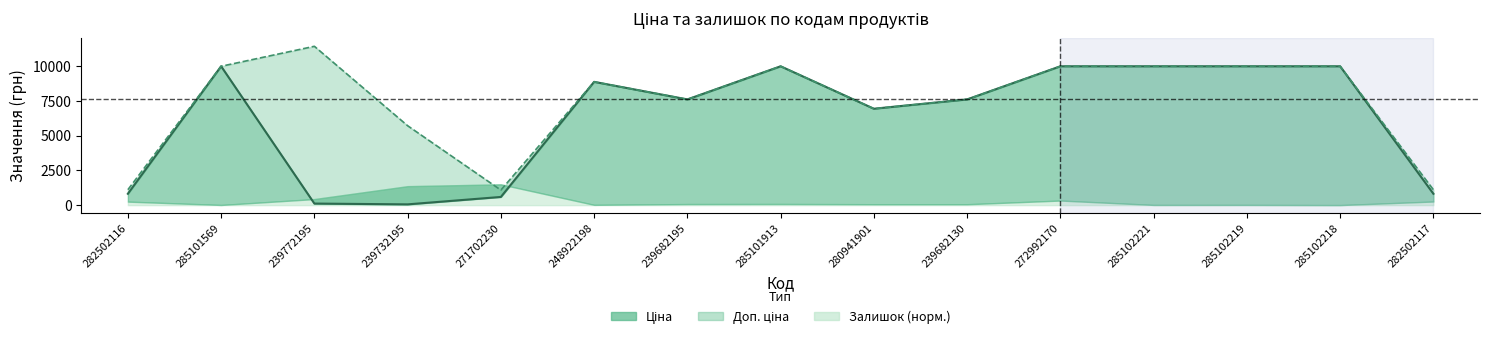

True or false: Доп. ціна and Ціна cross at least once.

False